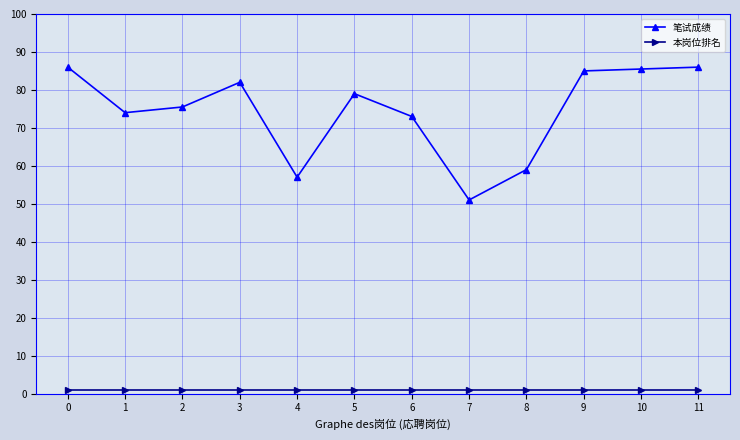

True or false: 本岗位排名 and 笔试成绩 cross at least once.

False